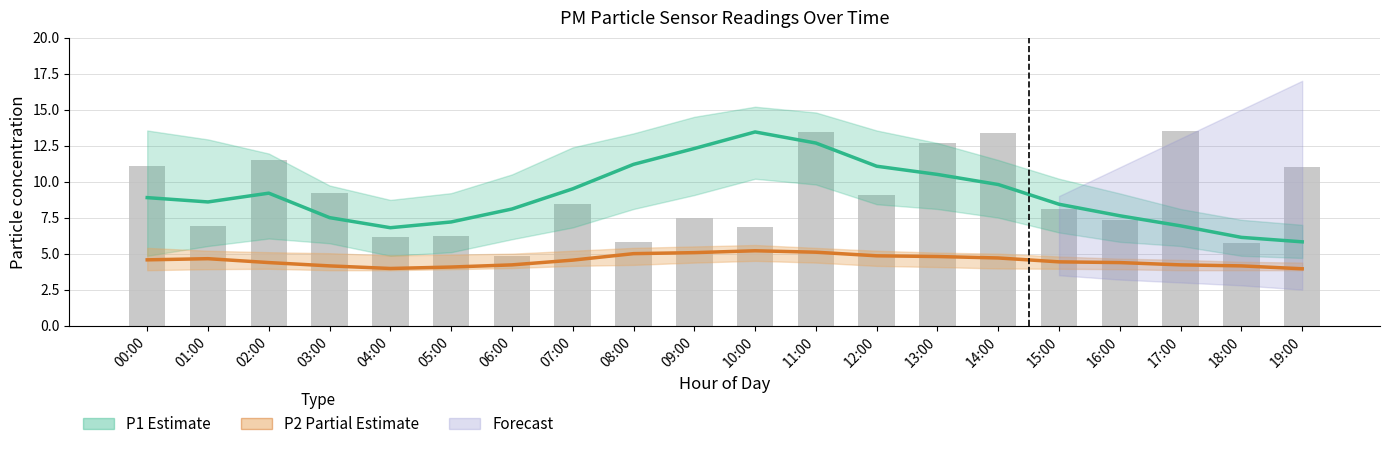

What position from the left is 01:00?

2